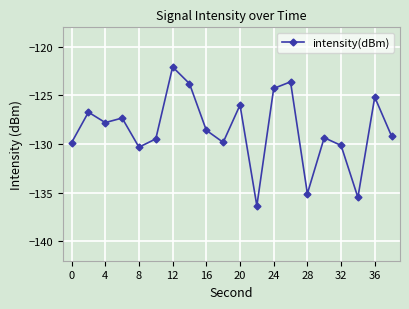

How many series are shown in this chart?

1